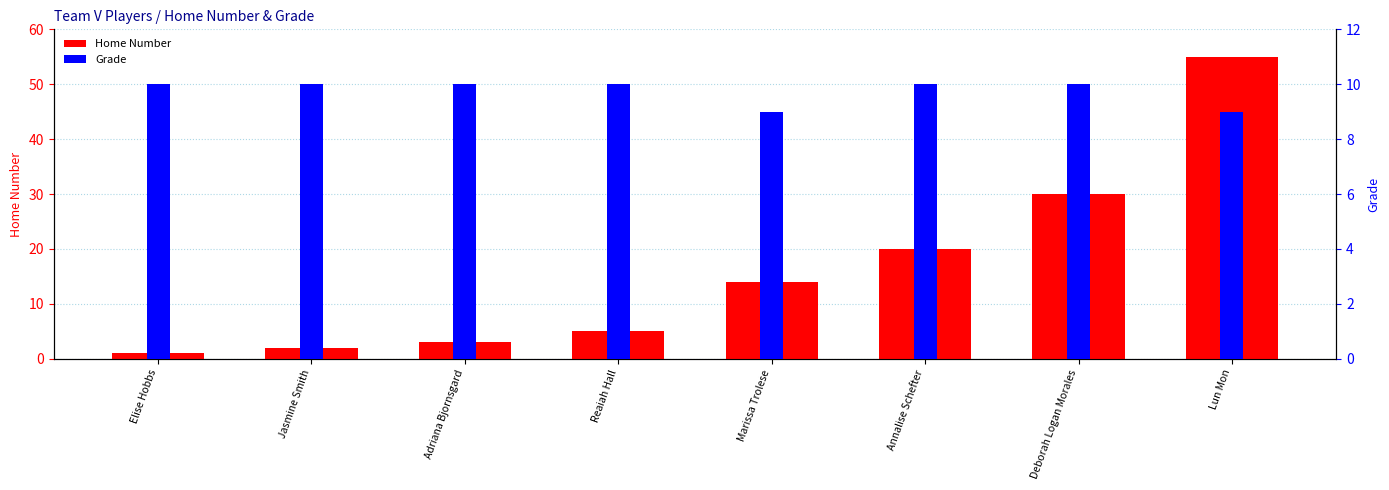

Reading left to right, transcribe all the data shown in this chart.

Home Number: 1	2	3	5	14	20	30	55
Grade: 10	10	10	10	9	10	10	9